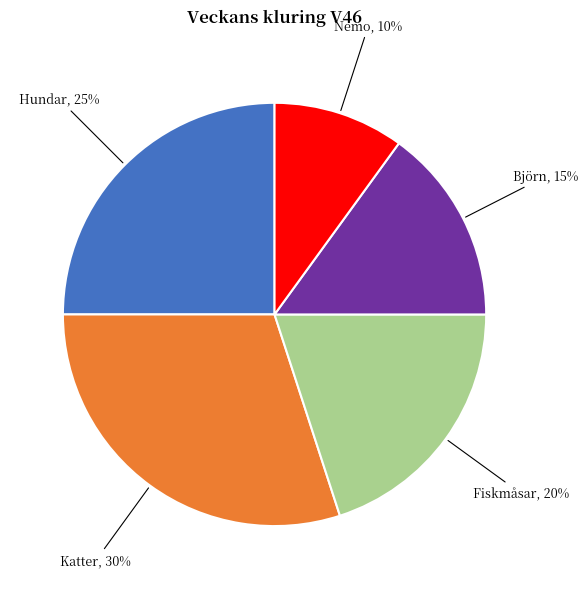

Is the sum of Björn and Hundar greater than half?

No